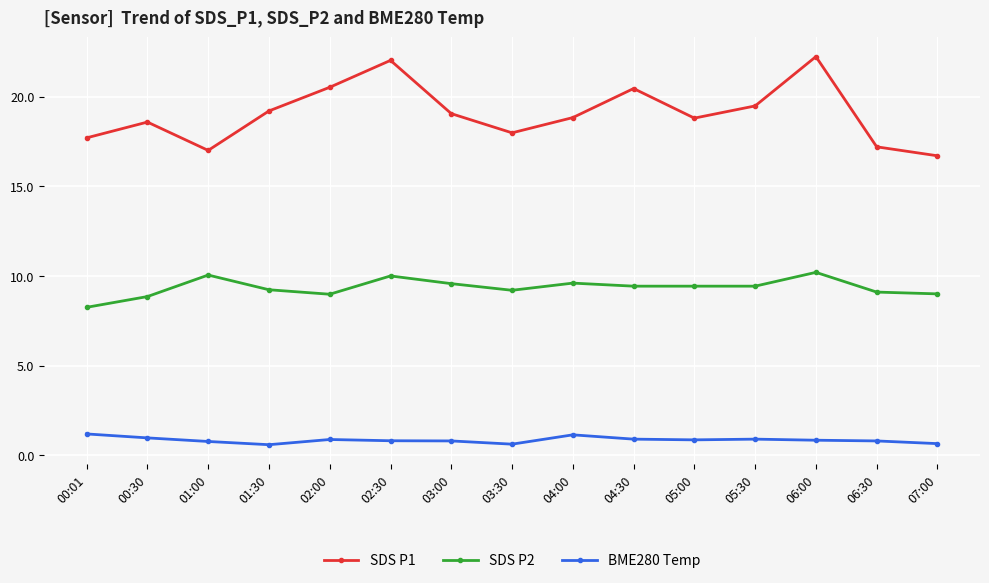

What value does the BME280 Temp series have at 06:00?

0.8